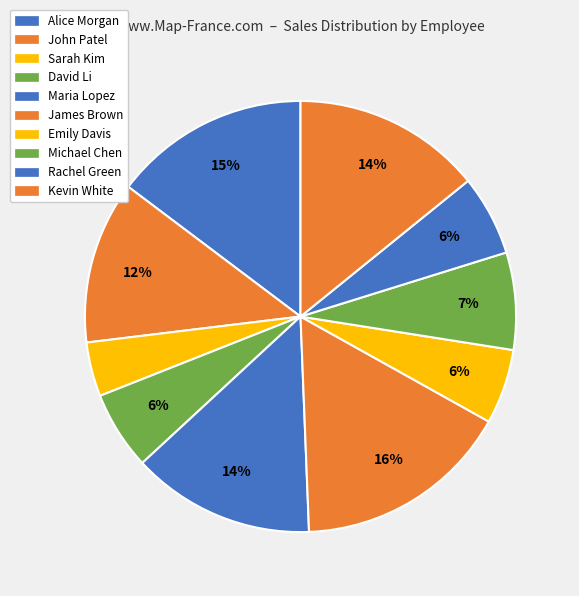

To the nearest percent, what is the difference between the largest and smallest slice percentages?

12%